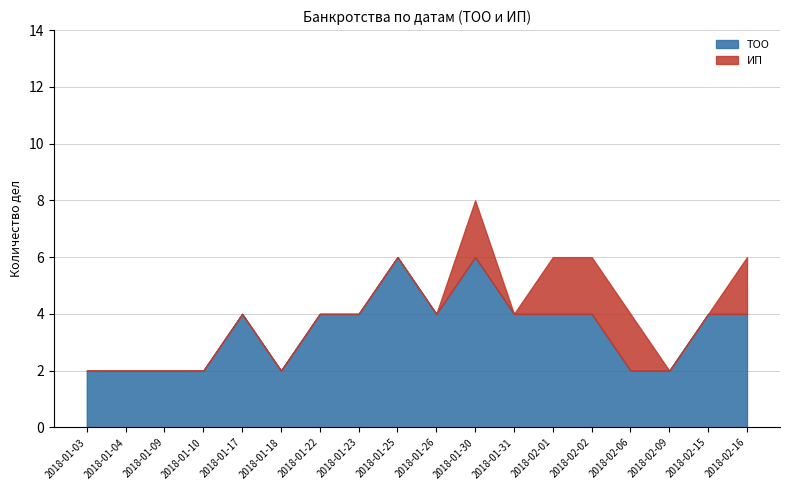

How many interior local valleys does the ТОО series have?

2